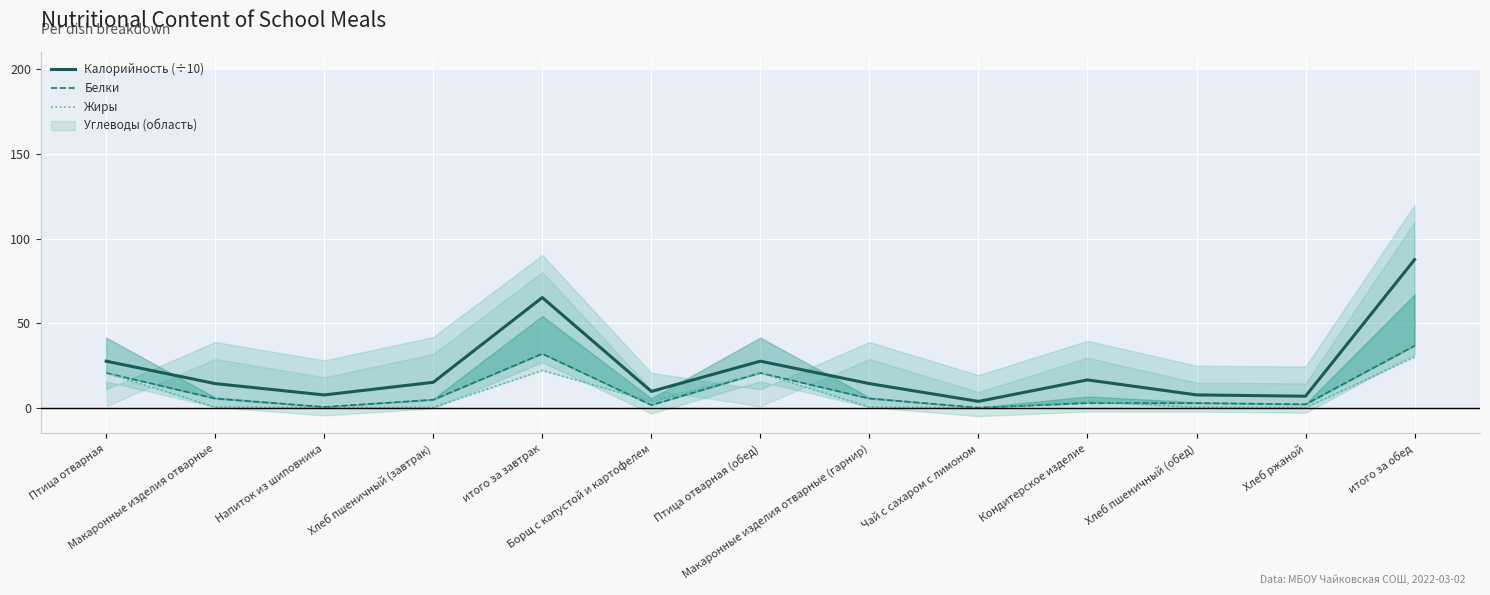

What is the label of the 2nd point from the right?

Хлеб ржаной